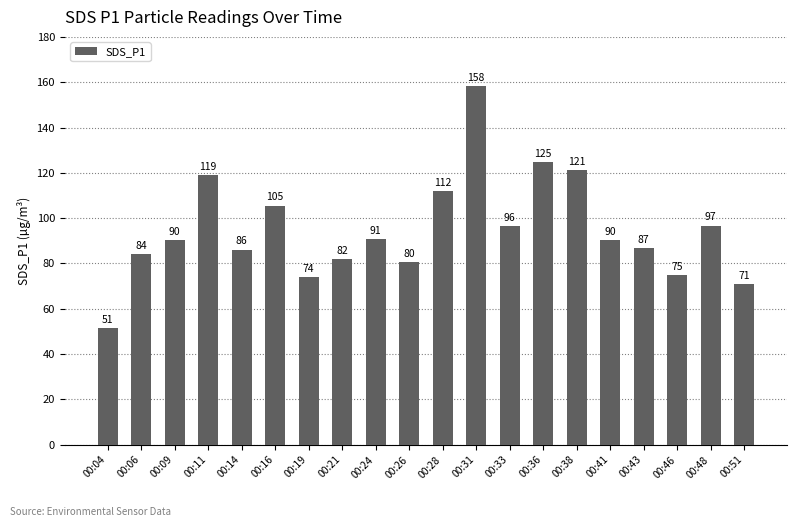

Is it true that the value at 00:48 is 135.8?

False